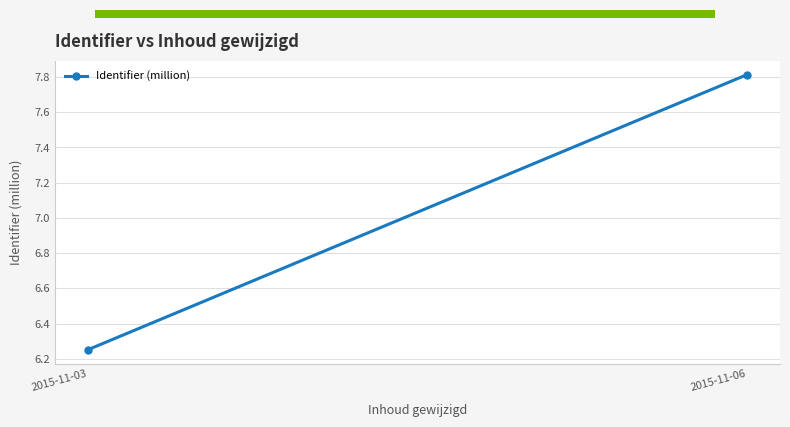

What is the difference between the values at 2015-11-03 and 2015-11-06?

1.6